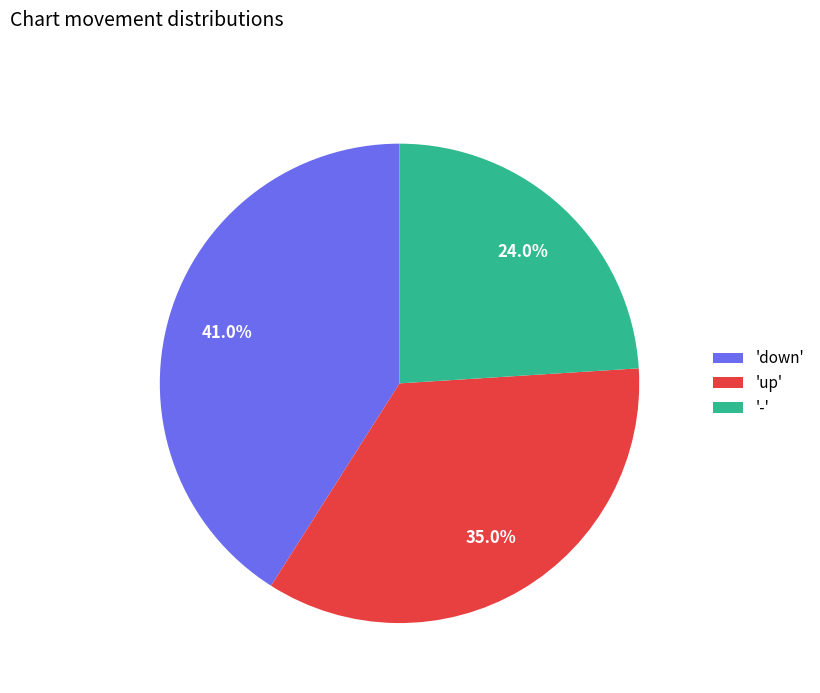

Which has a higher value, '-' or 'up'?

'up'